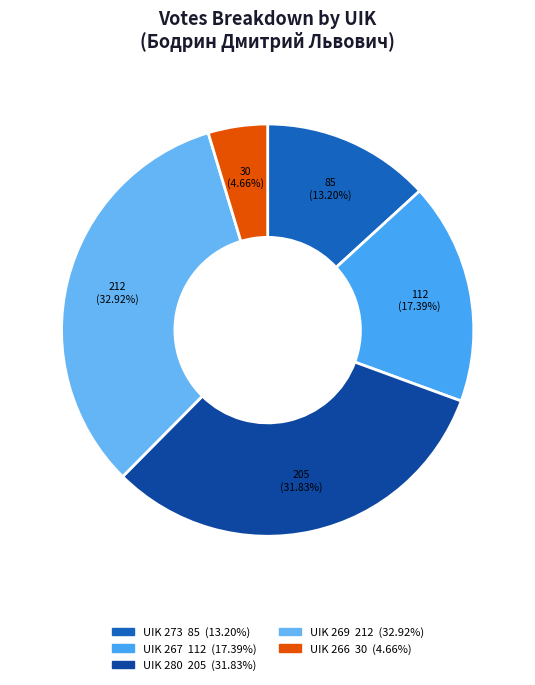

Is it true that UIK 280 is 32% of the pie?

True